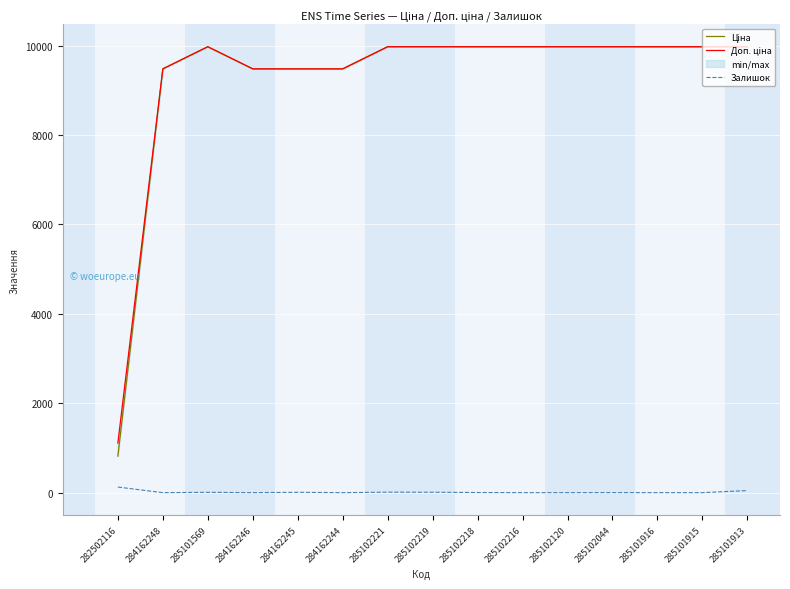

Between 285101913 and 285102120, which is larger?

285101913